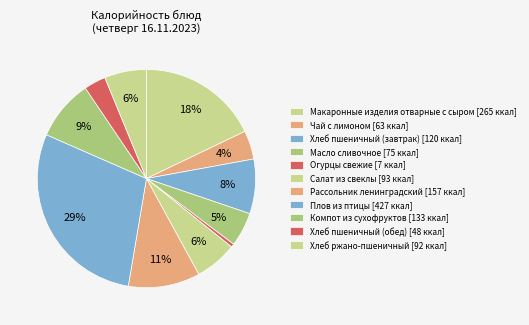

Is Компот из сухофруктов the majority of the pie?

No